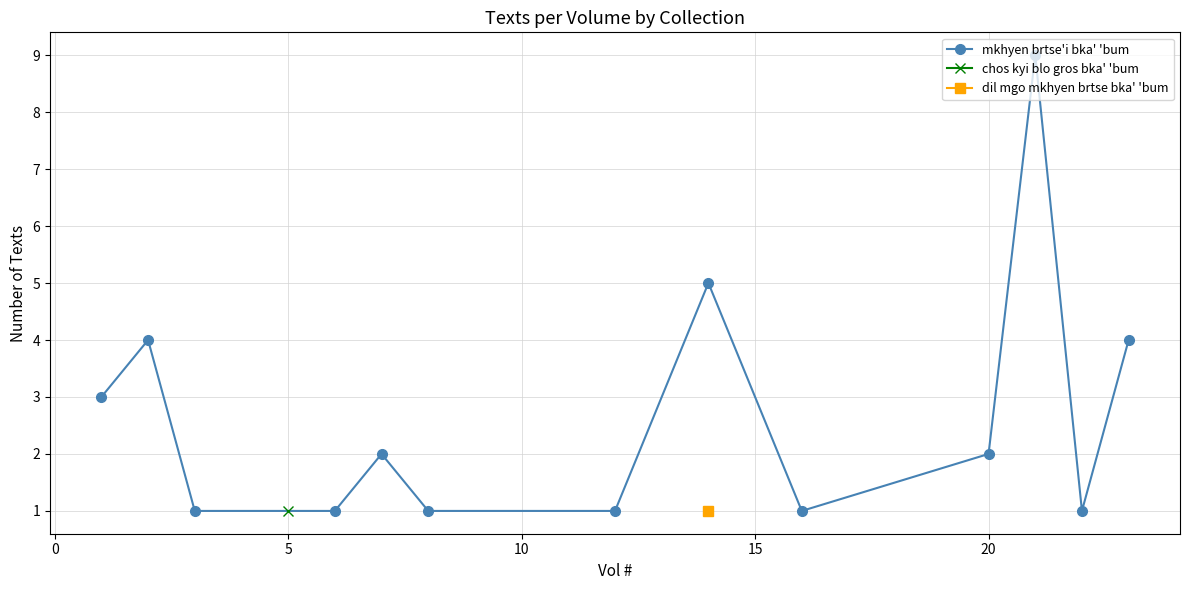

What is the greatest value displayed?

9